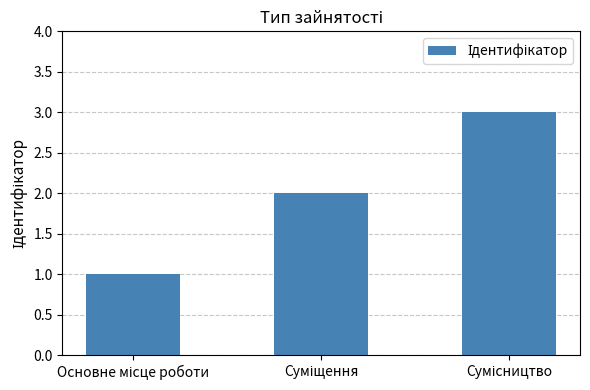

What is the greatest value displayed?

3